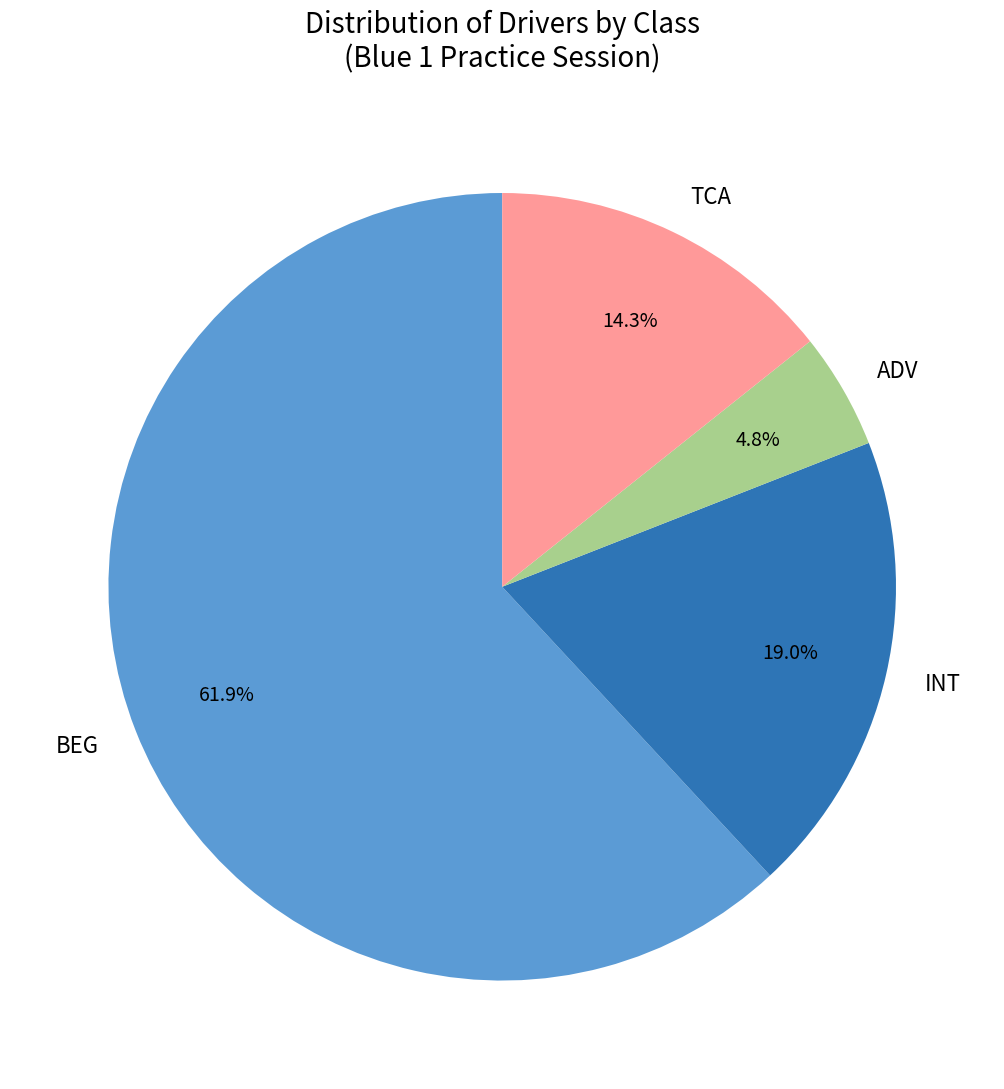

True or false: TCA accounts for 6% of the total.

False